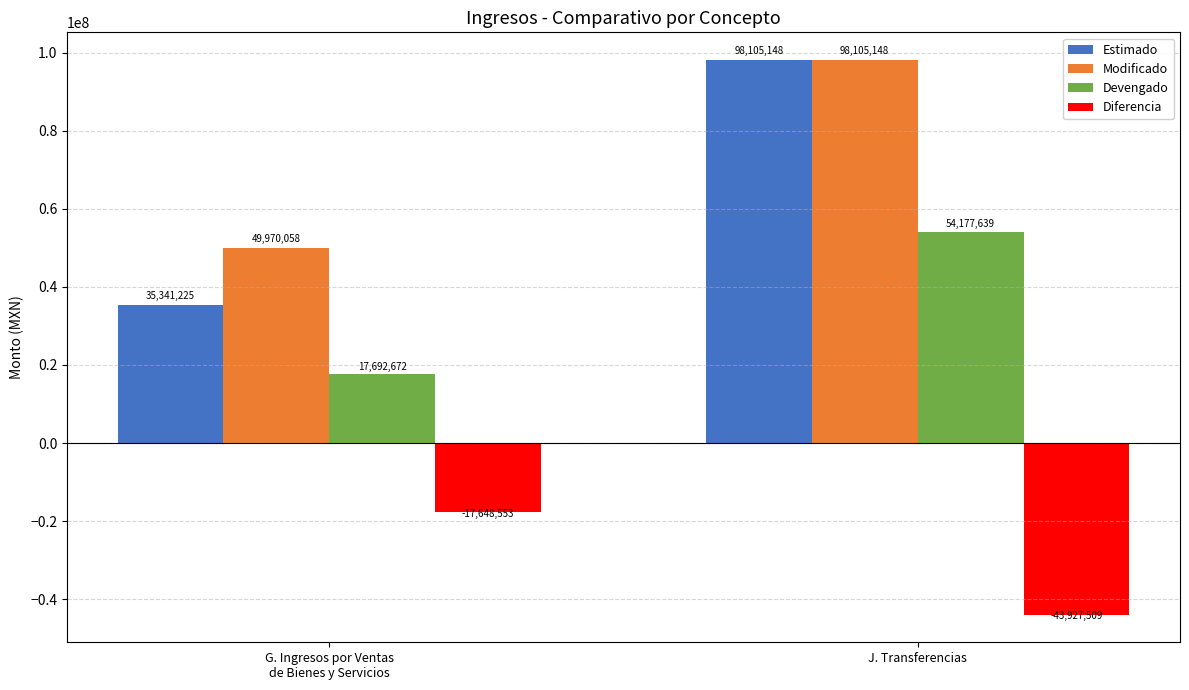

Which series has the largest range (max minus min)?

Estimado